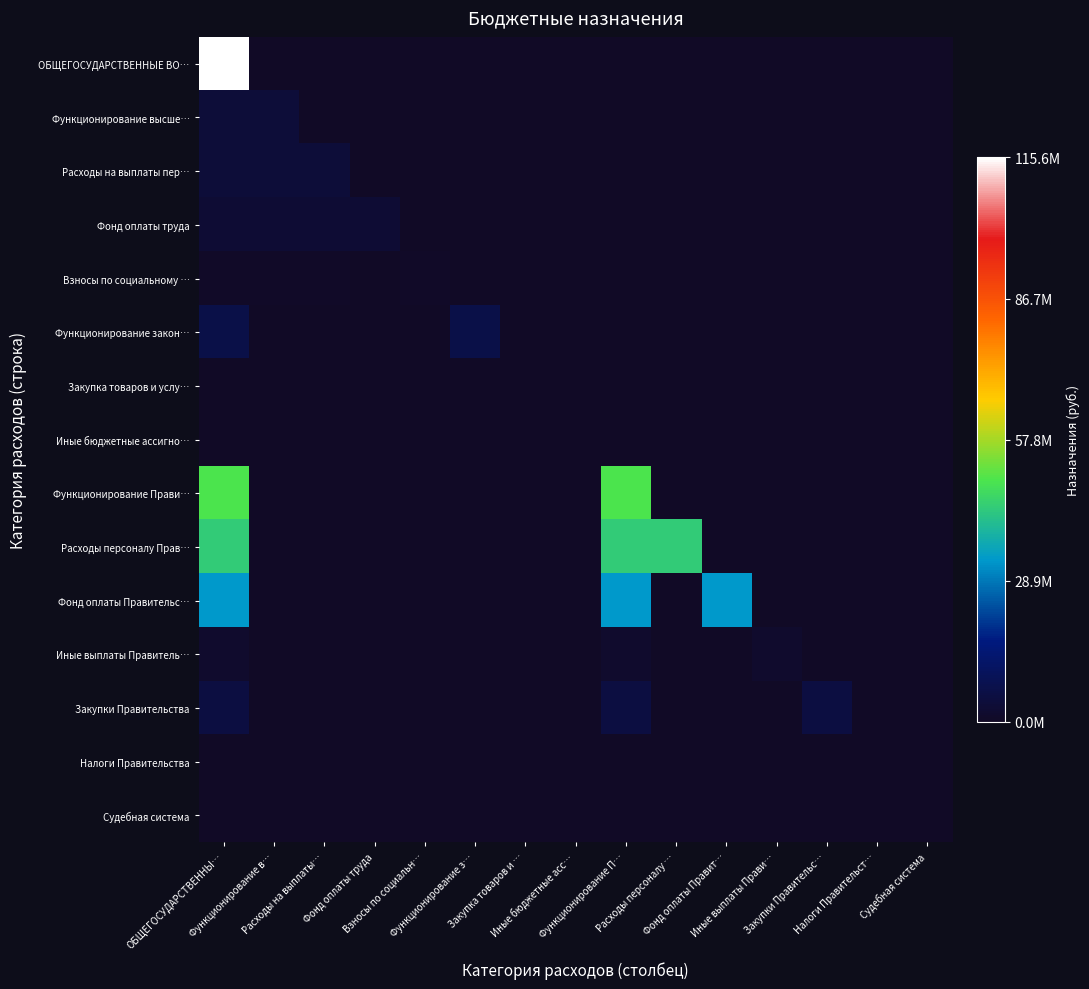

Which label corresponds to the largest value in the chart?

ОБЩЕГОСУДАРСТВЕННЫ…